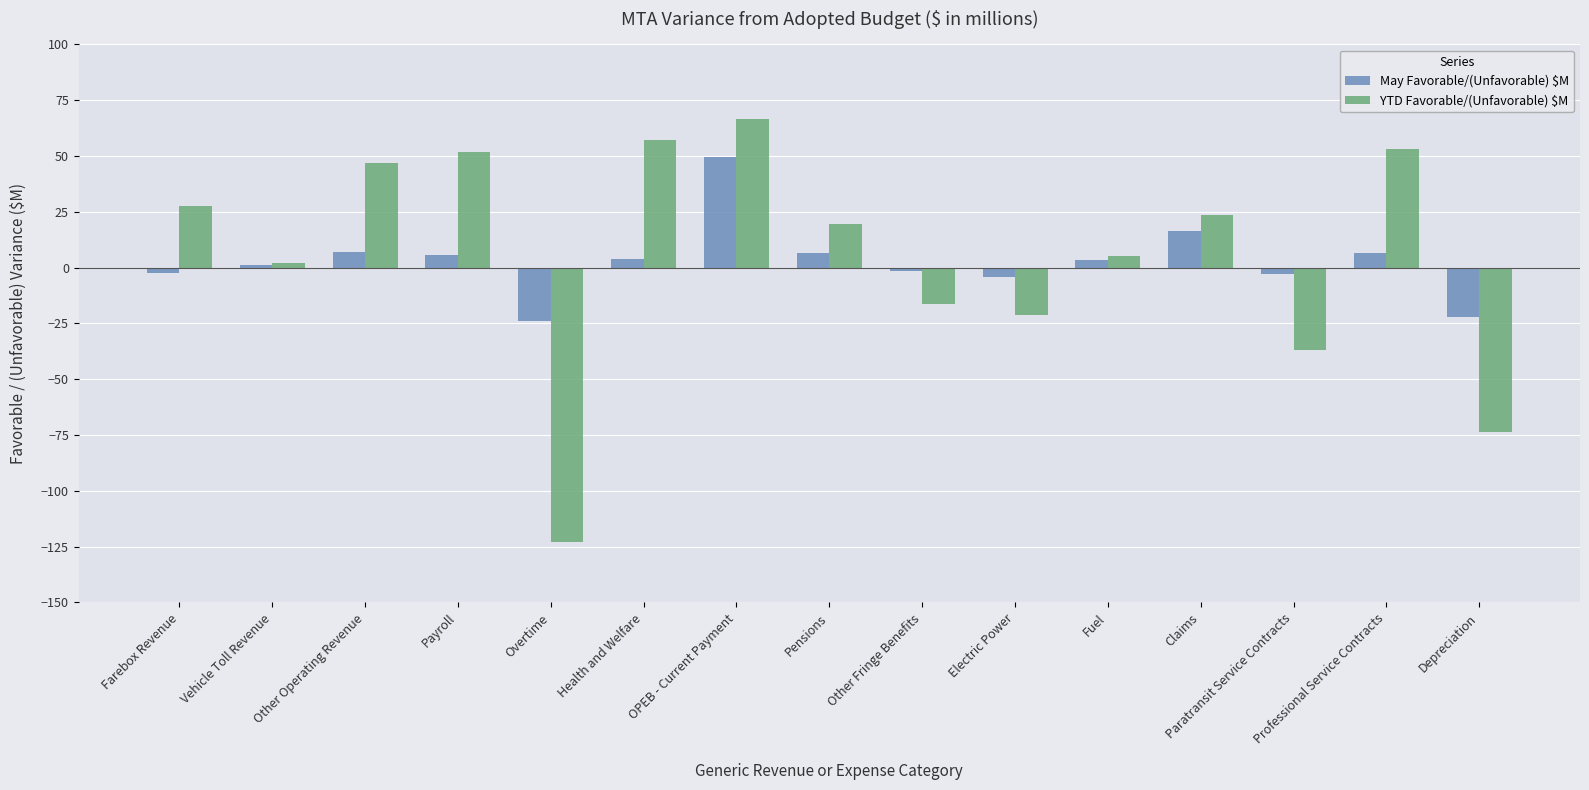

Is it true that May Favorable/(Unfavorable) $M equals -23.9 at Overtime?

True